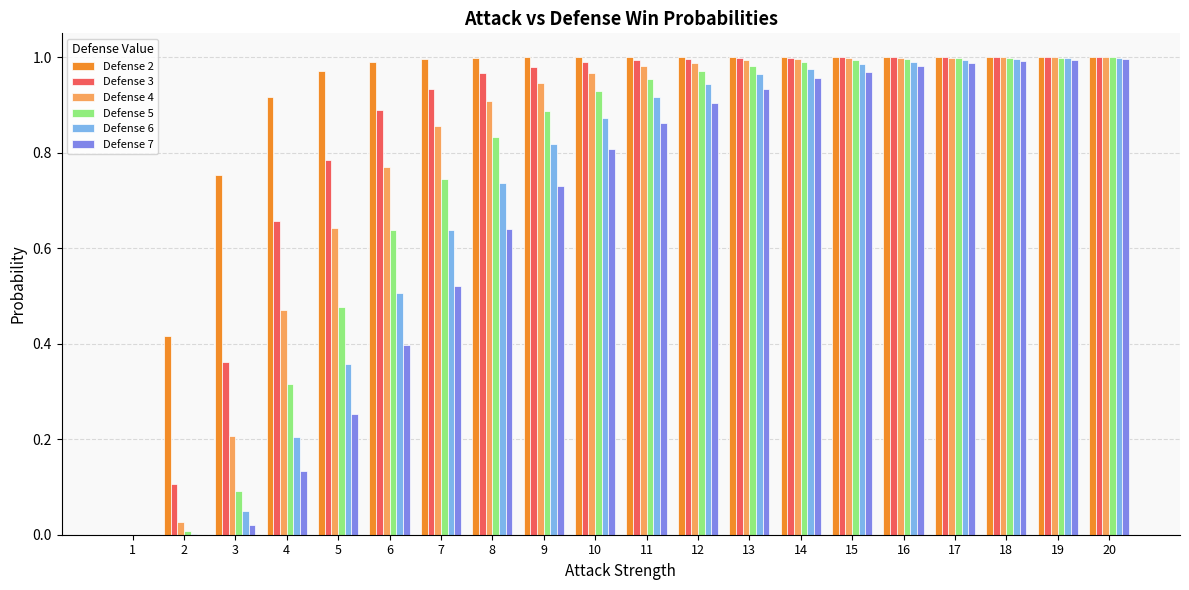

How many groups of bars are there?

20